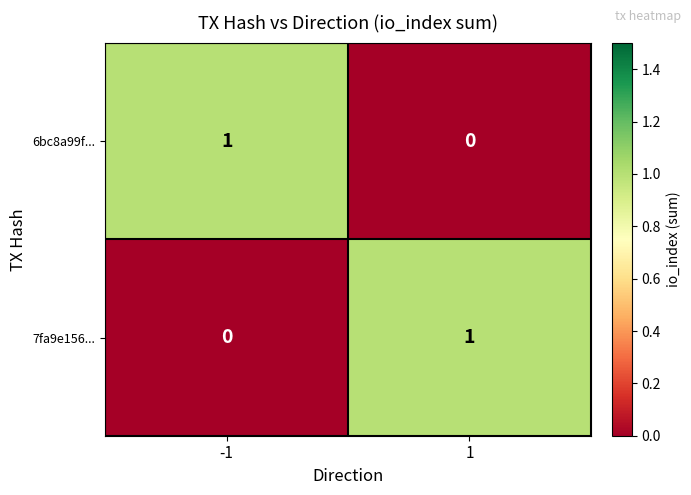

The 6bc8a99f... series shows -1 at 1. True or false?

False